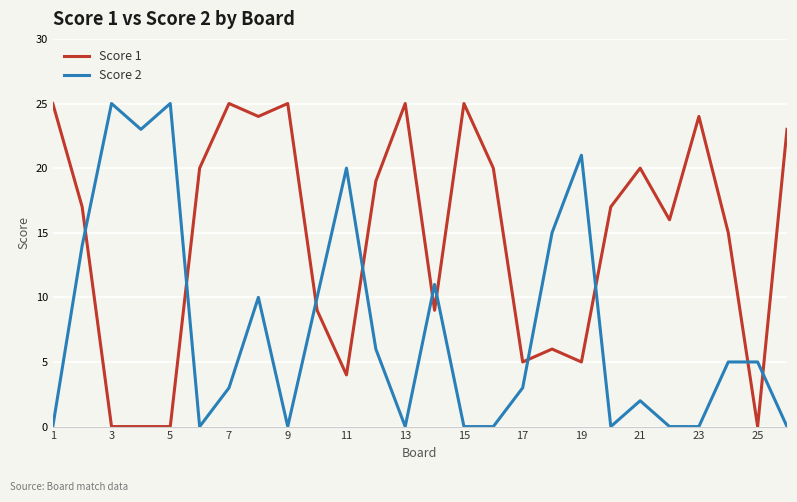

How many lines are shown in the chart?

2